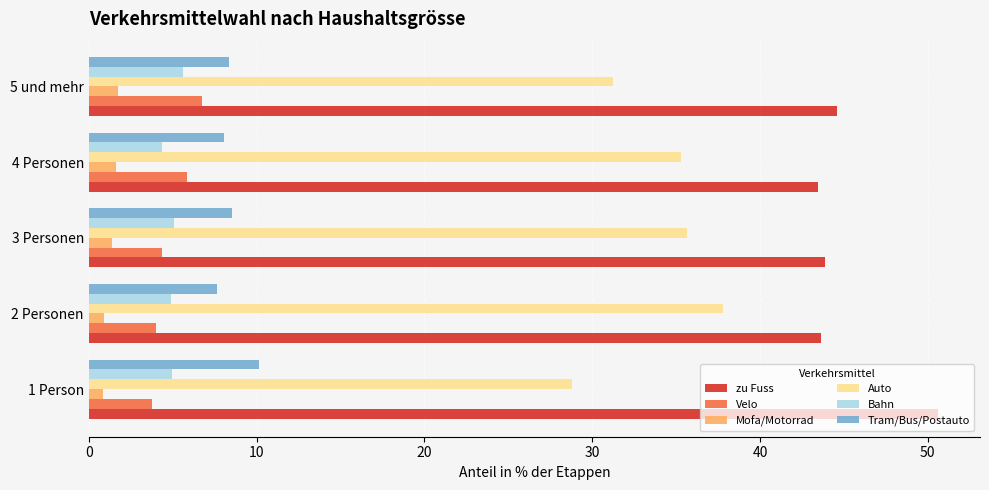

Rank the series by their maximum value, from lowest to highest.

Mofa/Motorrad, Bahn, Velo, Tram/Bus/Postauto, Auto, zu Fuss